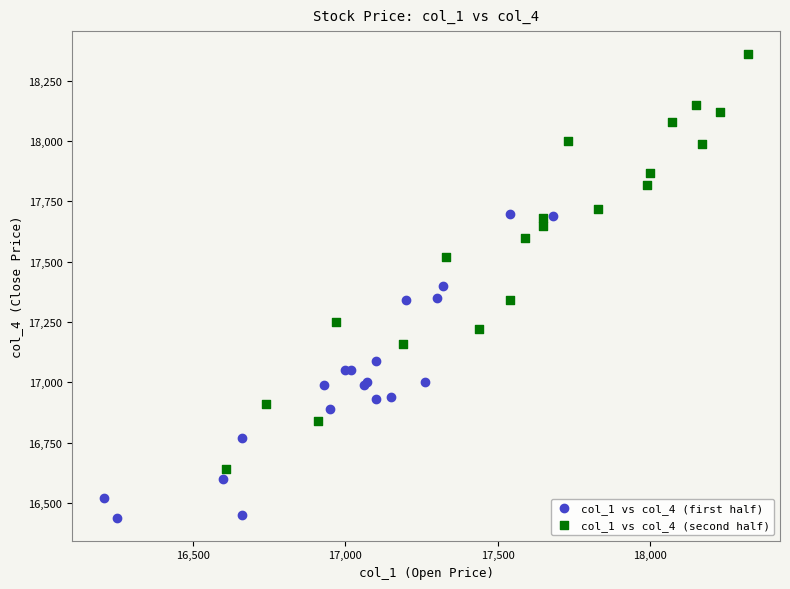

Which series reaches the minimum Y coordinate?

col_1 vs col_4 (first half)